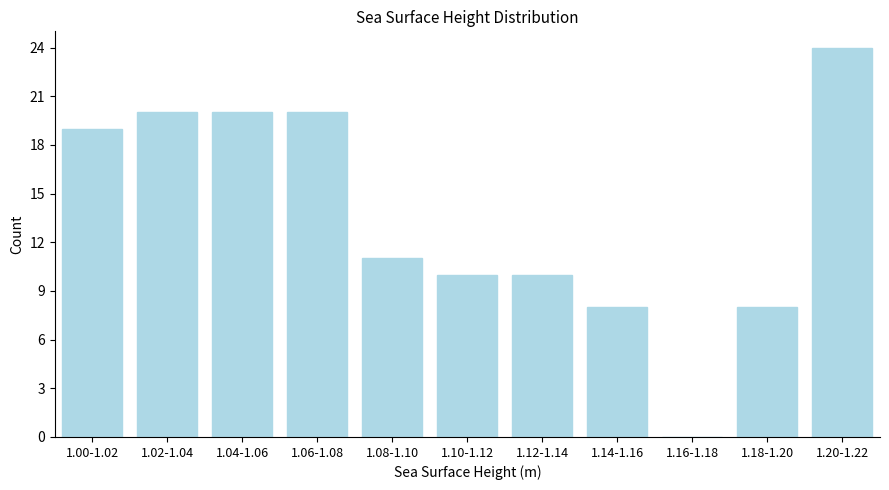

Reading left to right, extract all data points from this chart.

1.00-1.02=19	1.02-1.04=20	1.04-1.06=20	1.06-1.08=20	1.08-1.10=11	1.10-1.12=10	1.12-1.14=10	1.14-1.16=8	1.16-1.18=0	1.18-1.20=8	1.20-1.22=24